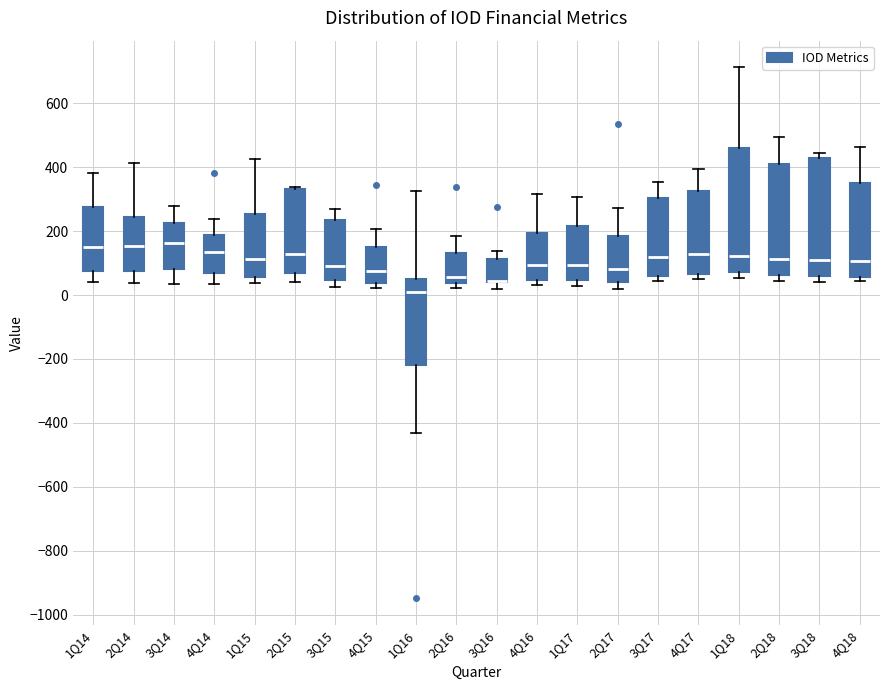

Reading left to right, transcribe this box plot: for each box, give where its median line is, the range the box spans, and where its two whiskers end, as read against the y-axis. The values are not printed on the chart, so give them approximately, as read against the axis.

1Q14: median 160, box 80 to 280, whiskers 40 to 380
2Q14: median 160, box 80 to 240, whiskers 40 to 420
3Q14: median 160, box 80 to 220, whiskers 40 to 280
4Q14: median 140, box 80 to 180, whiskers 40 to 240
1Q15: median 120, box 60 to 260, whiskers 40 to 420
2Q15: median 120, box 60 to 340, whiskers 40 to 340 (just above the box's upper edge)
3Q15: median 100, box 40 to 240, whiskers 20 to 260
4Q15: median 80, box 40 to 160, whiskers 20 to 200
1Q16: median 20, box -220 to 60, whiskers -440 to 320
2Q16: median 60, box 40 to 140, whiskers 20 to 180
3Q16: median 40 (drawn on the box's lower edge), box 40 to 120, whiskers 20 to 140
4Q16: median 100, box 40 to 200, whiskers 40 (just below the box's lower edge) to 320
1Q17: median 100, box 40 to 220, whiskers 20 to 300
2Q17: median 80, box 40 to 180, whiskers 20 to 280
3Q17: median 120, box 60 to 300, whiskers 40 to 360
4Q17: median 120, box 60 to 320, whiskers 40 to 400
1Q18: median 120, box 80 to 460, whiskers 60 to 720
2Q18: median 120, box 60 to 420, whiskers 40 to 500
3Q18: median 100, box 60 to 420, whiskers 40 to 440
4Q18: median 100, box 60 to 360, whiskers 40 to 460